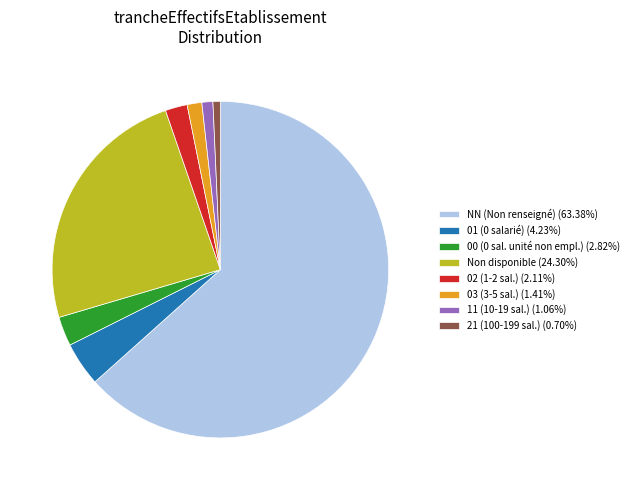

Is the sum of 02 (1-2 sal.) (2.11%) and 01 (0 salarié) (4.23%) greater than half?

No